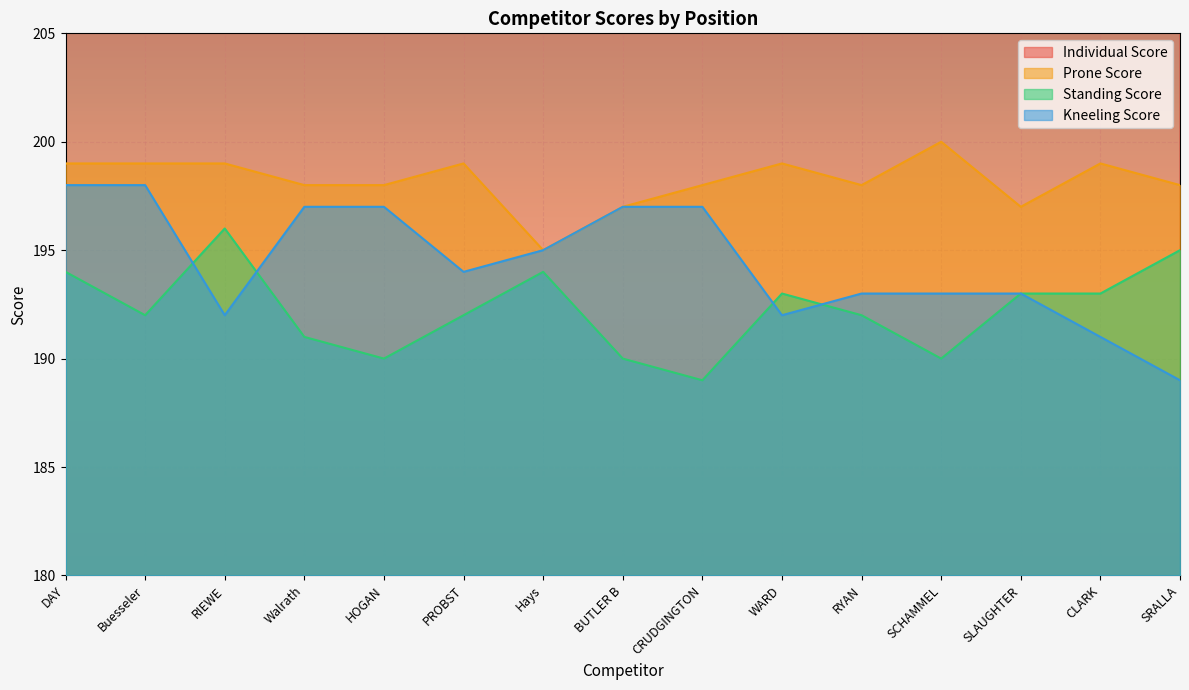

Reading left to right, list all the values displayed in this chart.

Individual Score: DAY=591	Buesseler=589	RIEWE=587	Walrath=586	HOGAN=585	PROBST=585	Hays=584	BUTLER B=584	CRUDGINGTON=584	WARD=584	RYAN=583	SCHAMMEL=583	SLAUGHTER=583	CLARK=583	SRALLA=582
Prone Score: DAY=199	Buesseler=199	RIEWE=199	Walrath=198	HOGAN=198	PROBST=199	Hays=195	BUTLER B=197	CRUDGINGTON=198	WARD=199	RYAN=198	SCHAMMEL=200	SLAUGHTER=197	CLARK=199	SRALLA=198
Standing Score: DAY=194	Buesseler=192	RIEWE=196	Walrath=191	HOGAN=190	PROBST=192	Hays=194	BUTLER B=190	CRUDGINGTON=189	WARD=193	RYAN=192	SCHAMMEL=190	SLAUGHTER=193	CLARK=193	SRALLA=195
Kneeling Score: DAY=198	Buesseler=198	RIEWE=192	Walrath=197	HOGAN=197	PROBST=194	Hays=195	BUTLER B=197	CRUDGINGTON=197	WARD=192	RYAN=193	SCHAMMEL=193	SLAUGHTER=193	CLARK=191	SRALLA=189